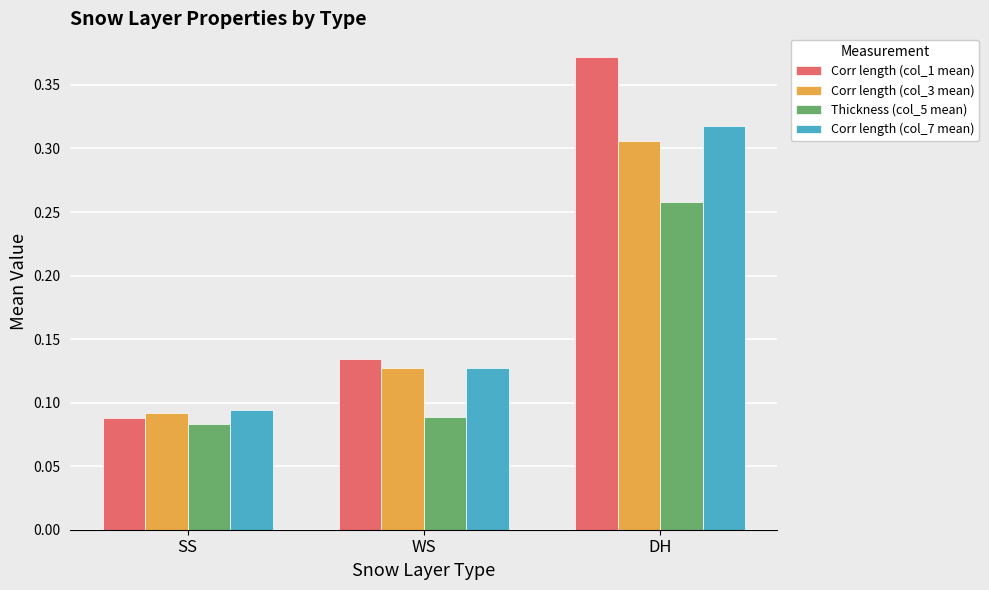

Is the value of Corr length (col_1 mean) at DH greater than the value of Thickness (col_5 mean) at WS?

Yes